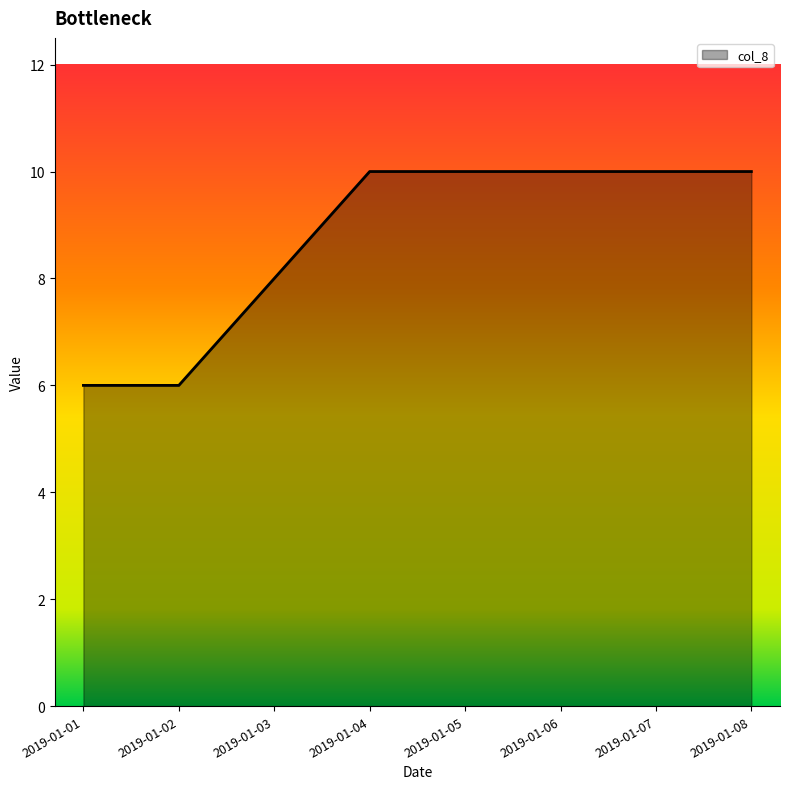

Reading left to right, list all the values displayed in this chart.

6	6	8	10	10	10	10	10